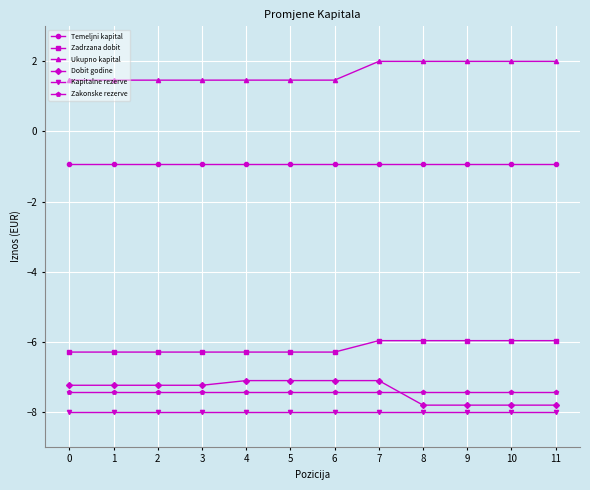

Which series has the largest total across all categories?

Ukupno kapital